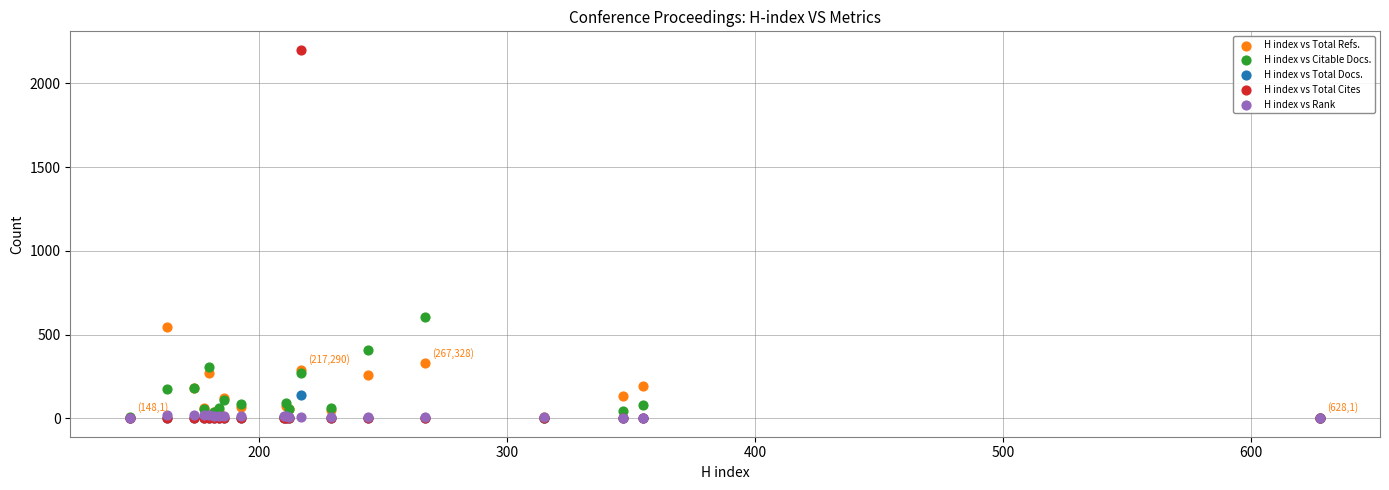

Across all series, what Y value is closest to 1100?

607